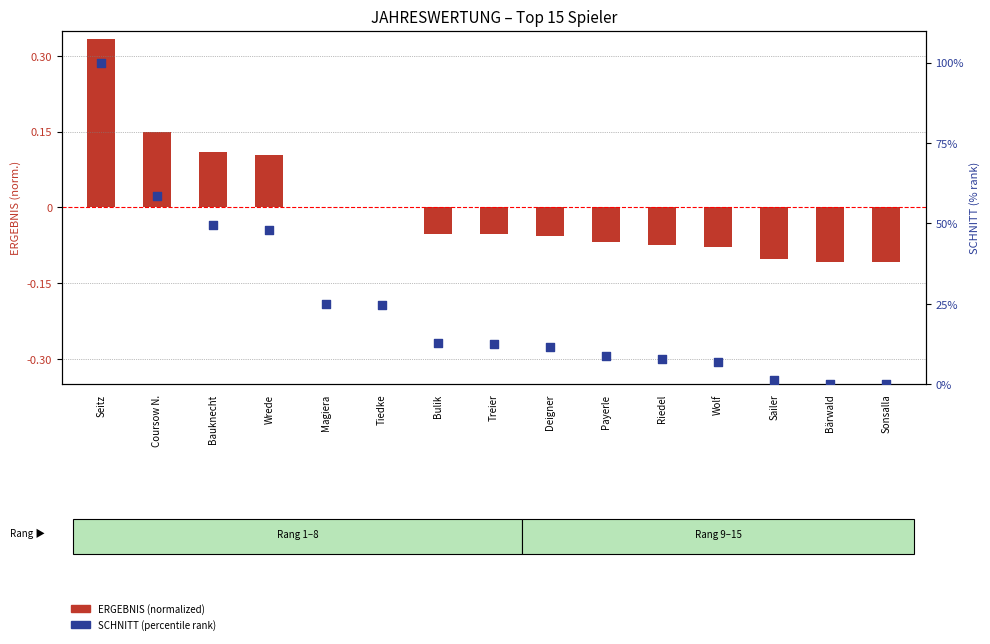

At which category is the sum across all series the highest?

Seitz